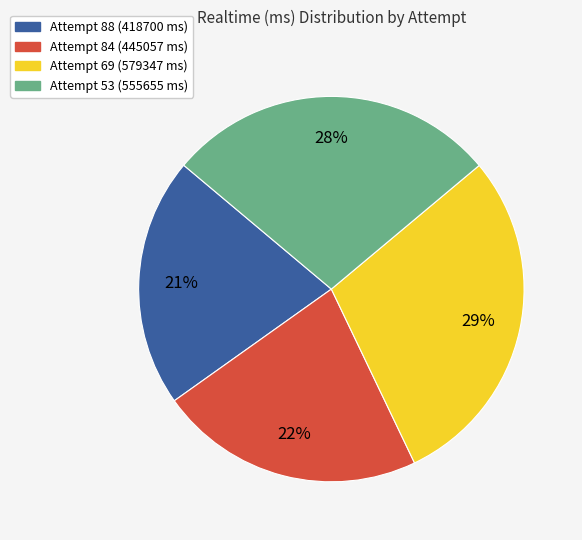

How many segments does this pie chart have?

4